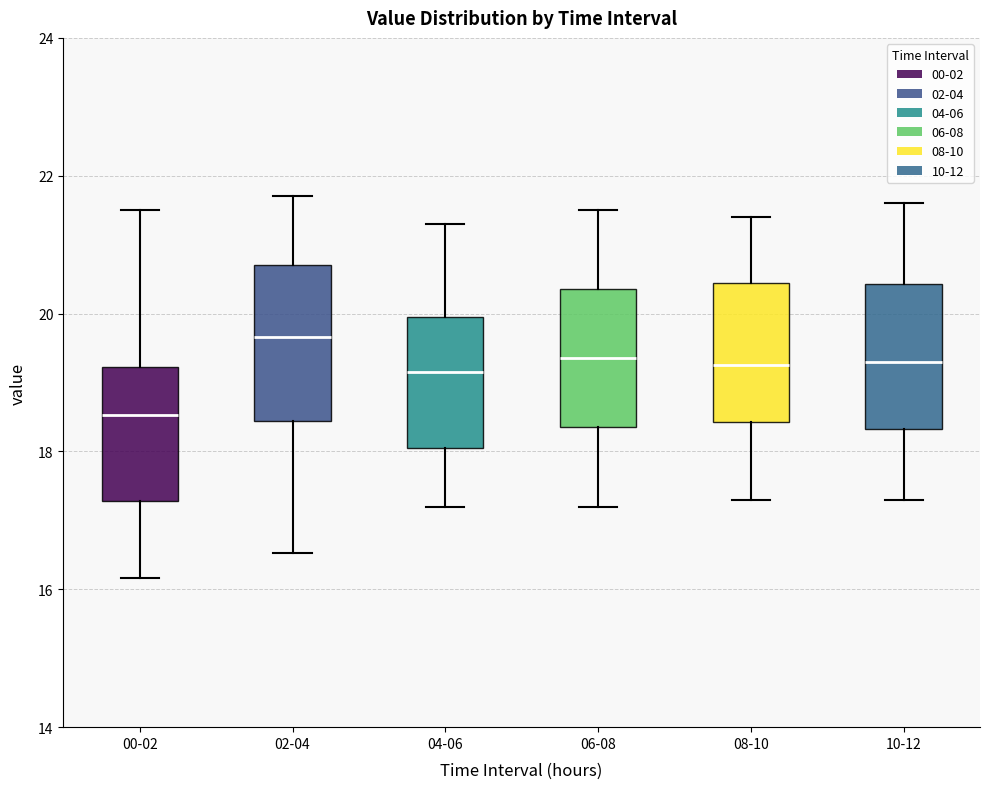

Which box's median line is the highest?

02-04